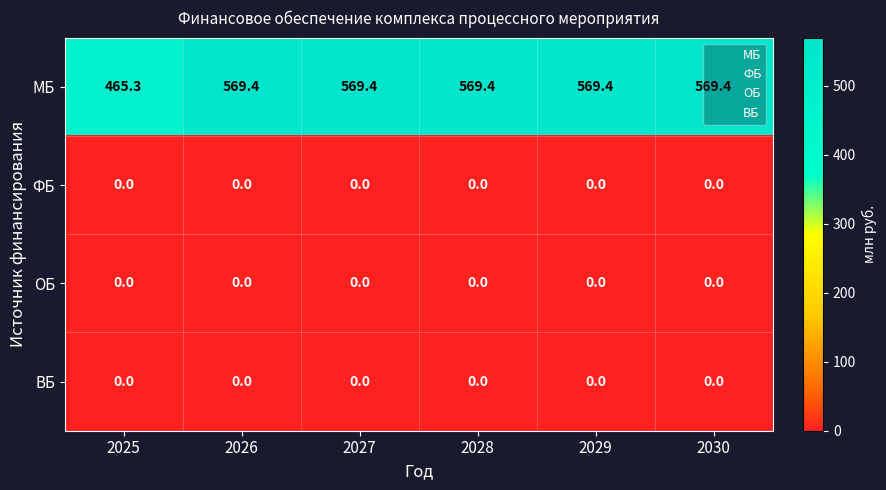

What is the greatest value displayed?

569.4